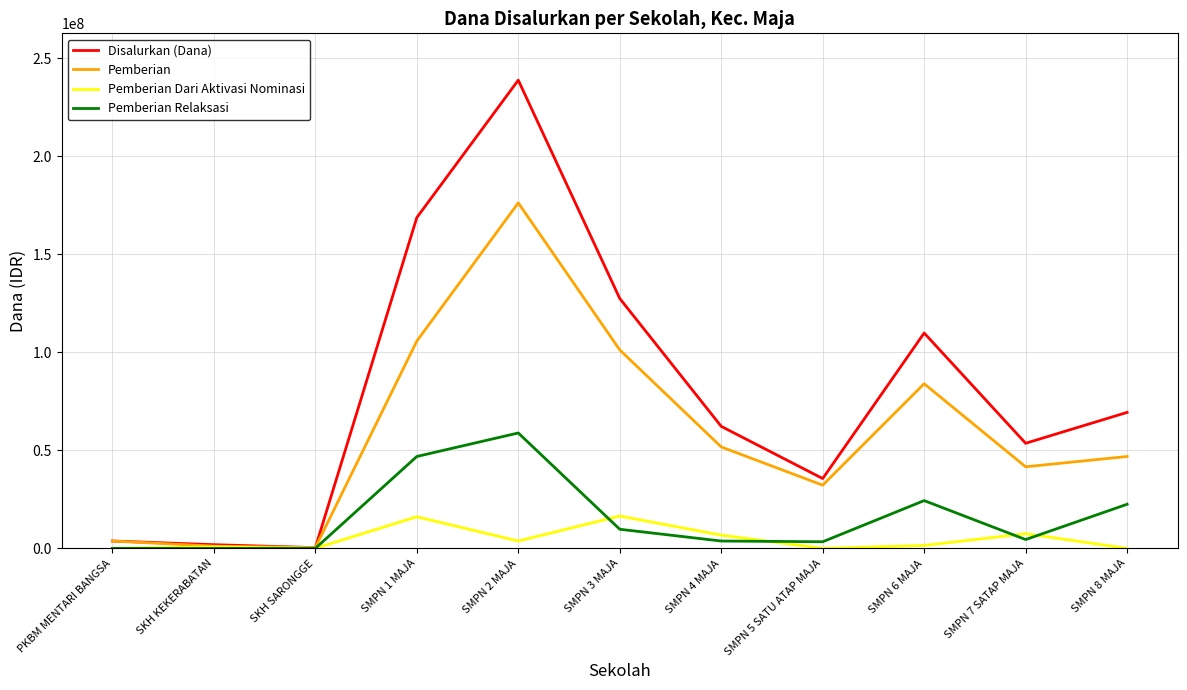

Rank the series by their maximum value, from lowest to highest.

Pemberian Dari Aktivasi Nominasi, Pemberian Relaksasi, Pemberian, Disalurkan (Dana)